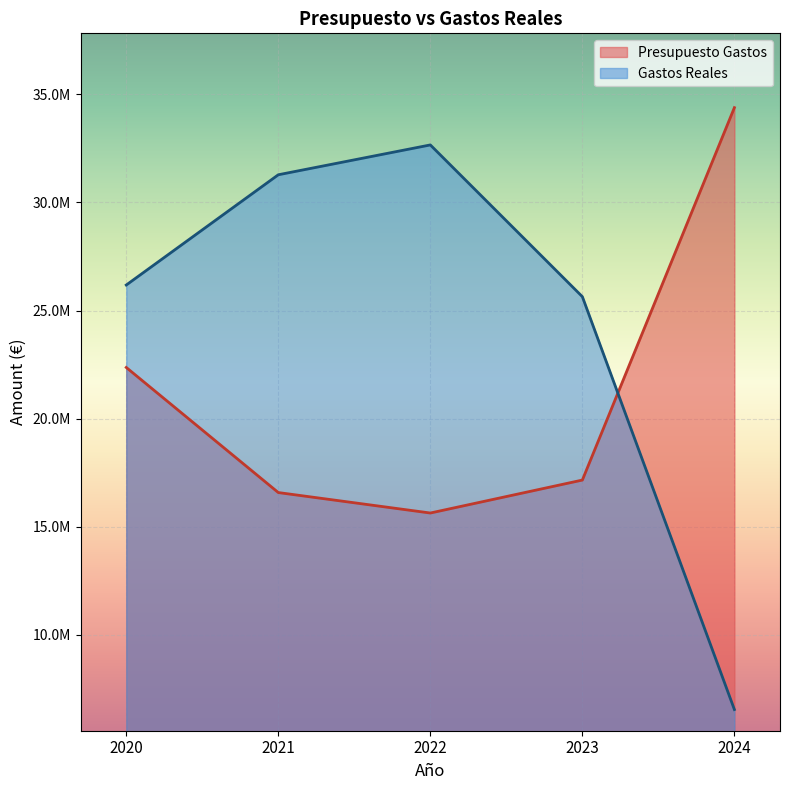

At which label does Presupuesto Gastos first exceed 17154042?

2020